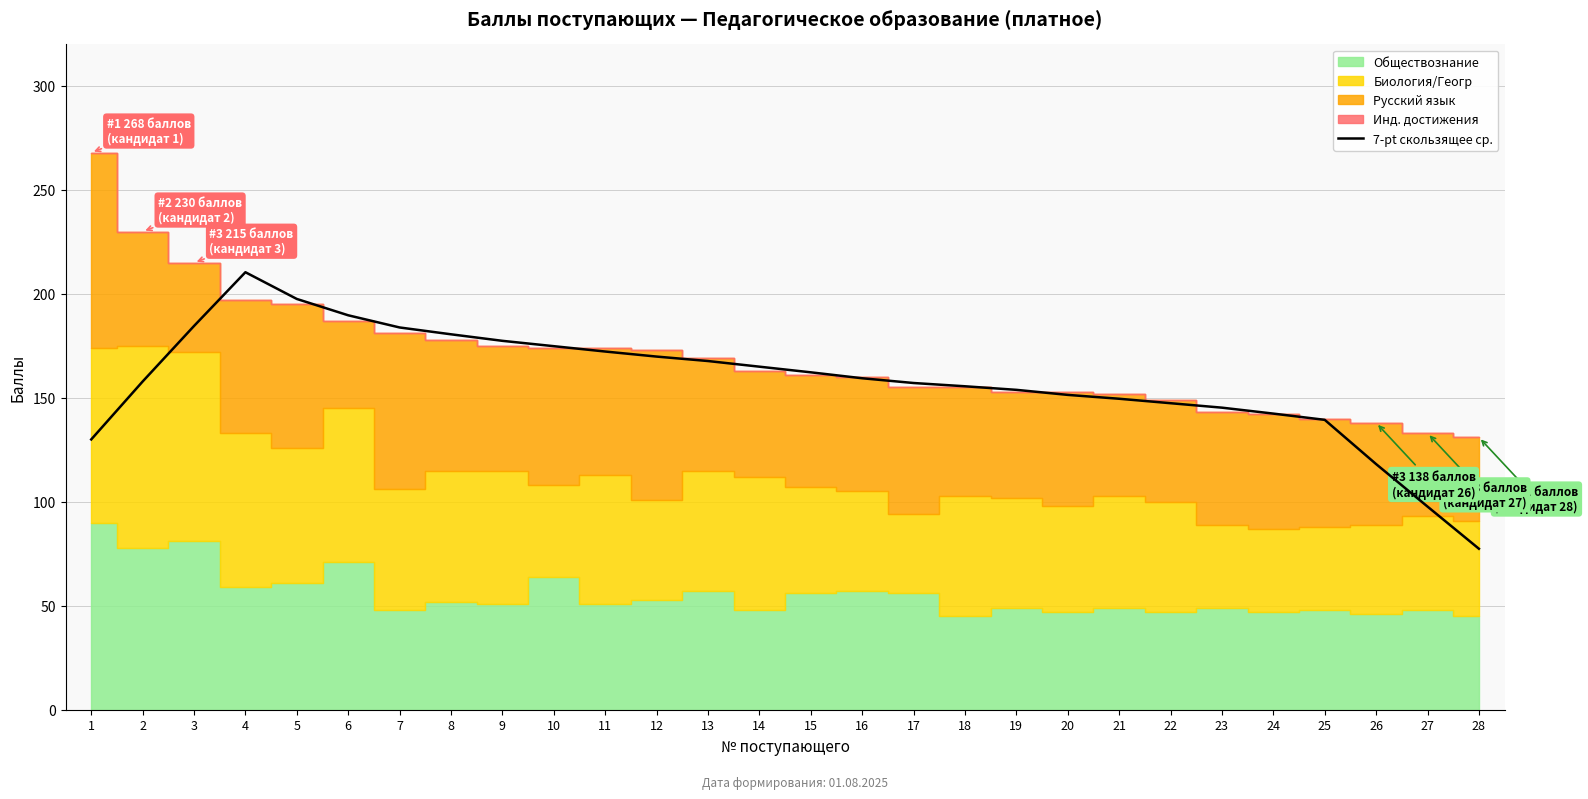

What is the change in value from 12 to 26?

-51.7